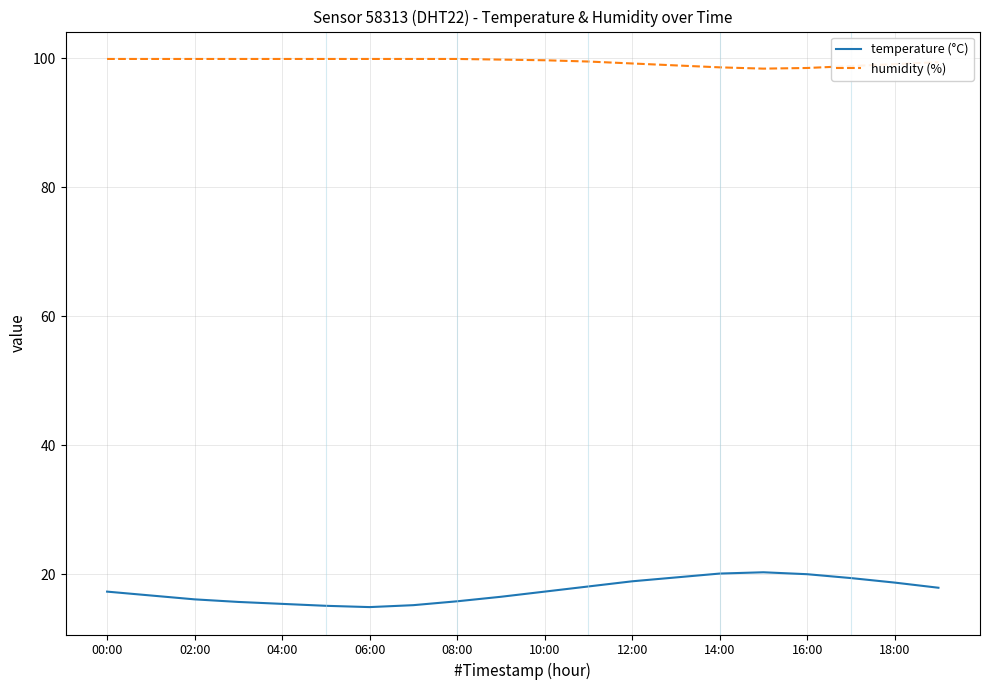

True or false: humidity (%) and temperature (°C) intersect in this chart.

False